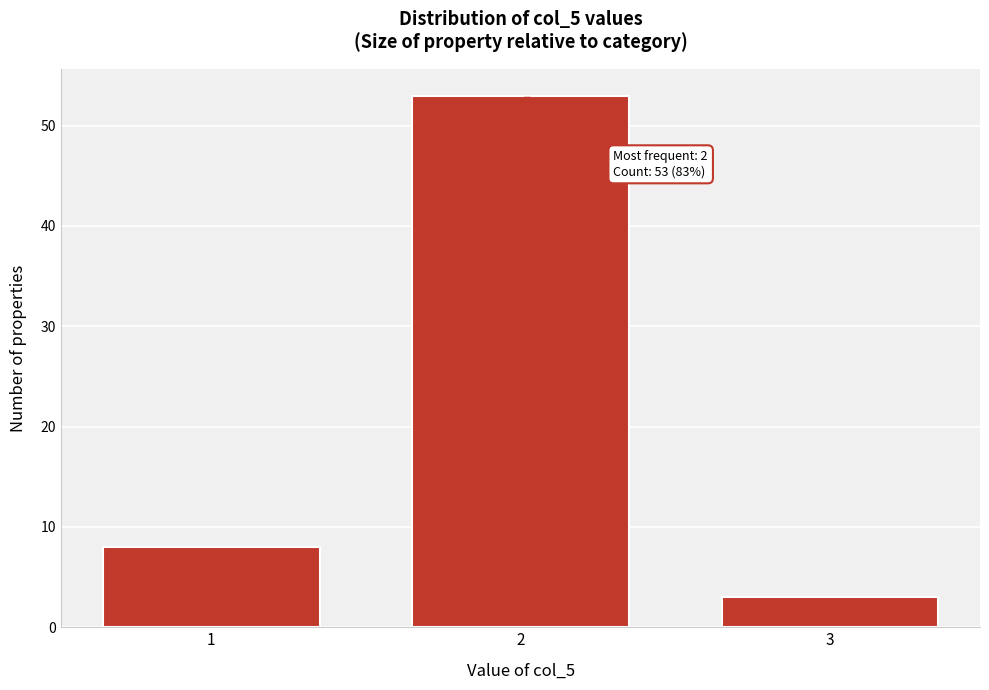

Over which range of the x-axis is the bar tallest?

1.5 to 2.5